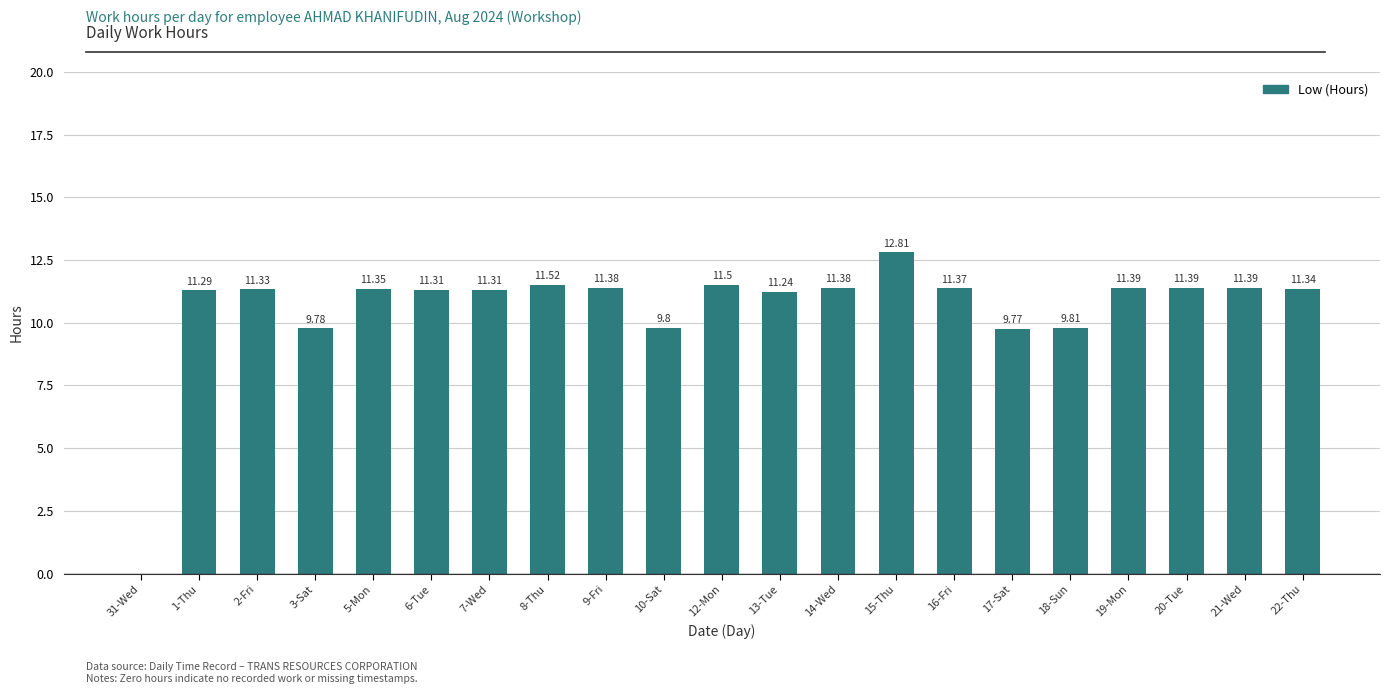

Which has a higher value, 3-Sat or 5-Mon?

5-Mon